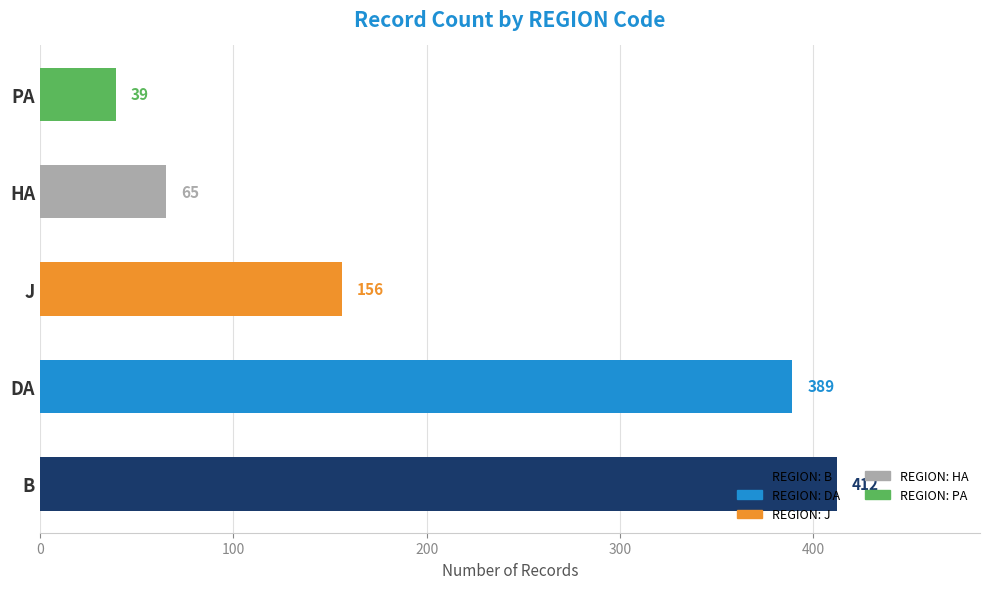

What is the change in value from B to J?

-256